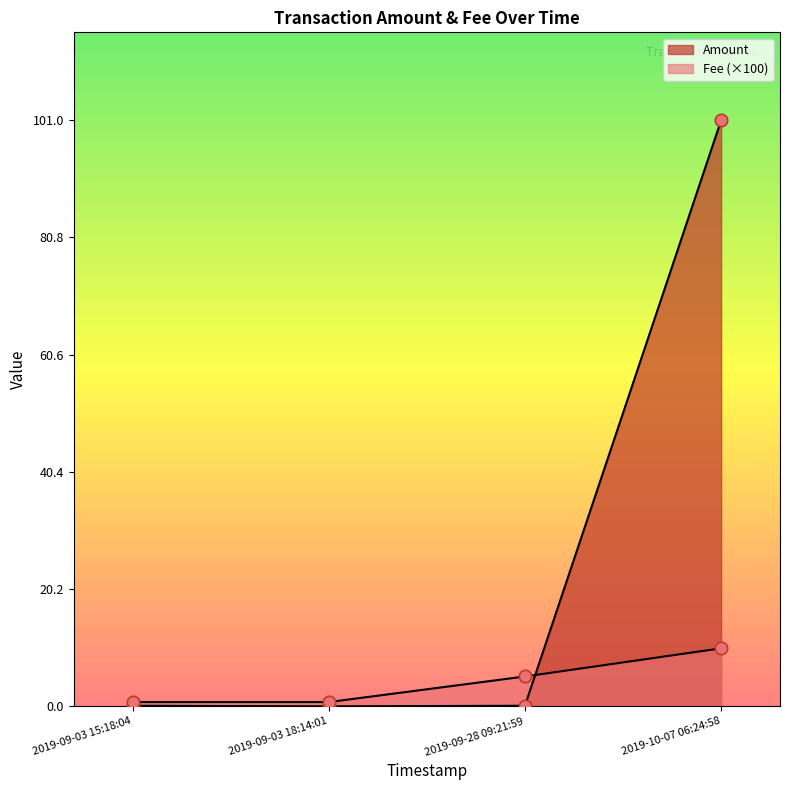

Is the value of Amount at 2019-09-28 09:21:59 greater than the value of Fee at 2019-10-07 06:24:58?

No